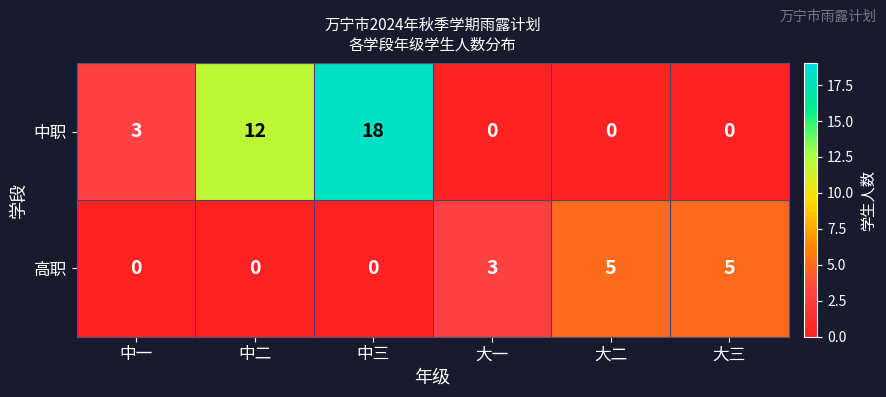

At which label is 中职 closest to 9?

中二